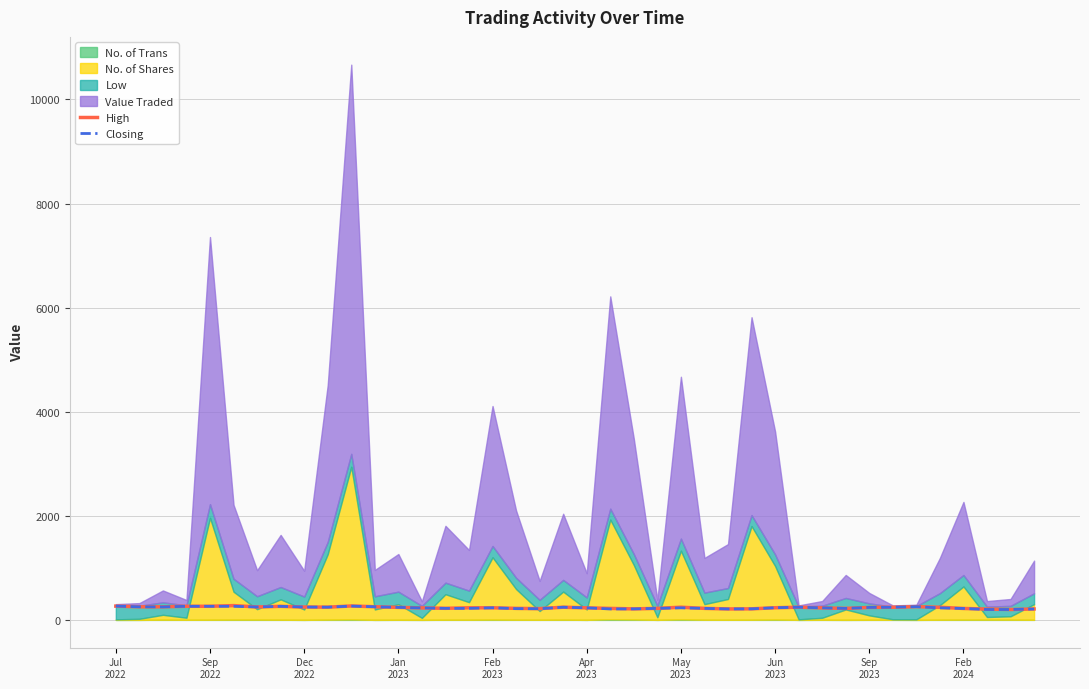

True or false: Closing has more than 1 points higher than both neighbors.

True